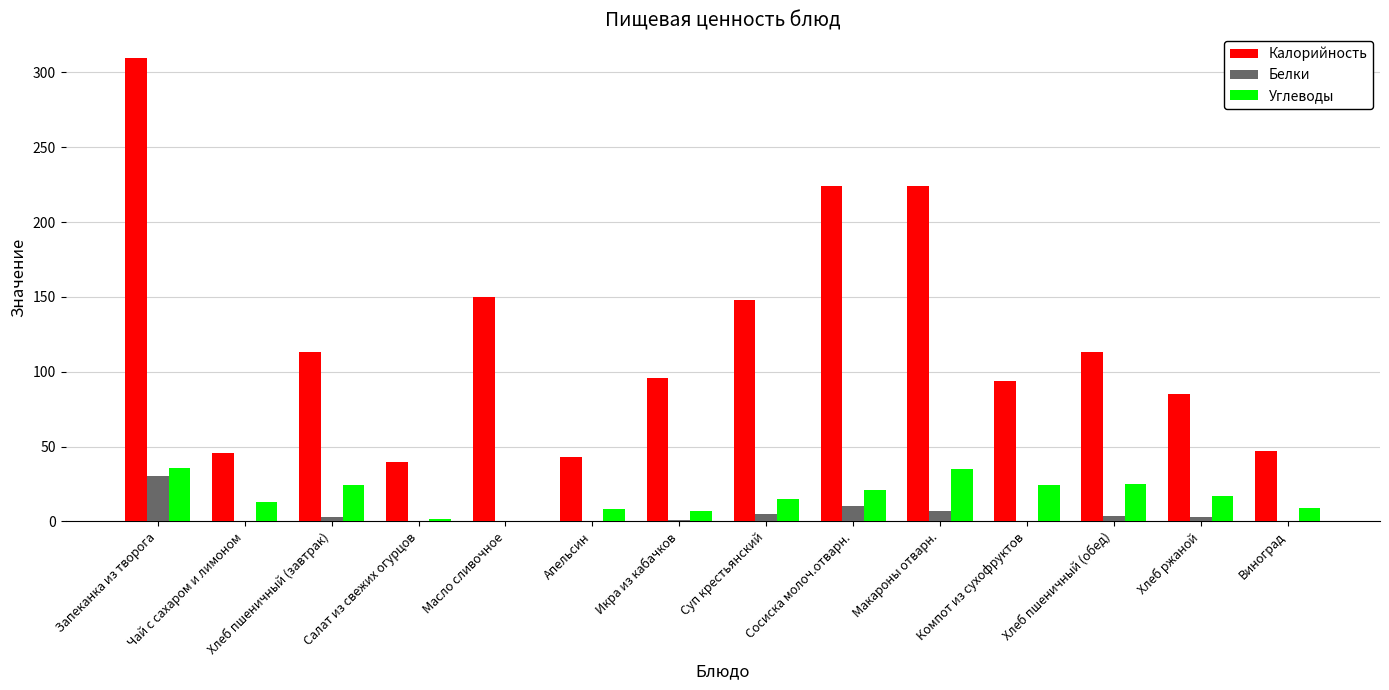

What is the sum of the Калорийность values at Запеканка из творога and Сосиска молоч.отварн.?

534.0